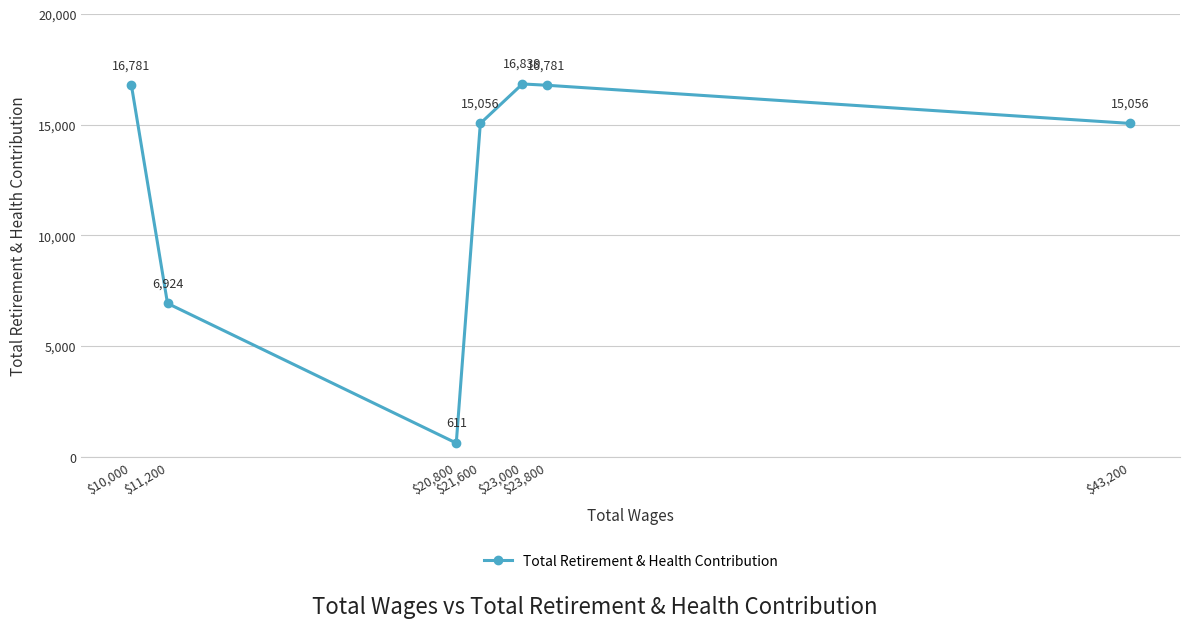

What is the label of the 1st point from the left?

$10,000